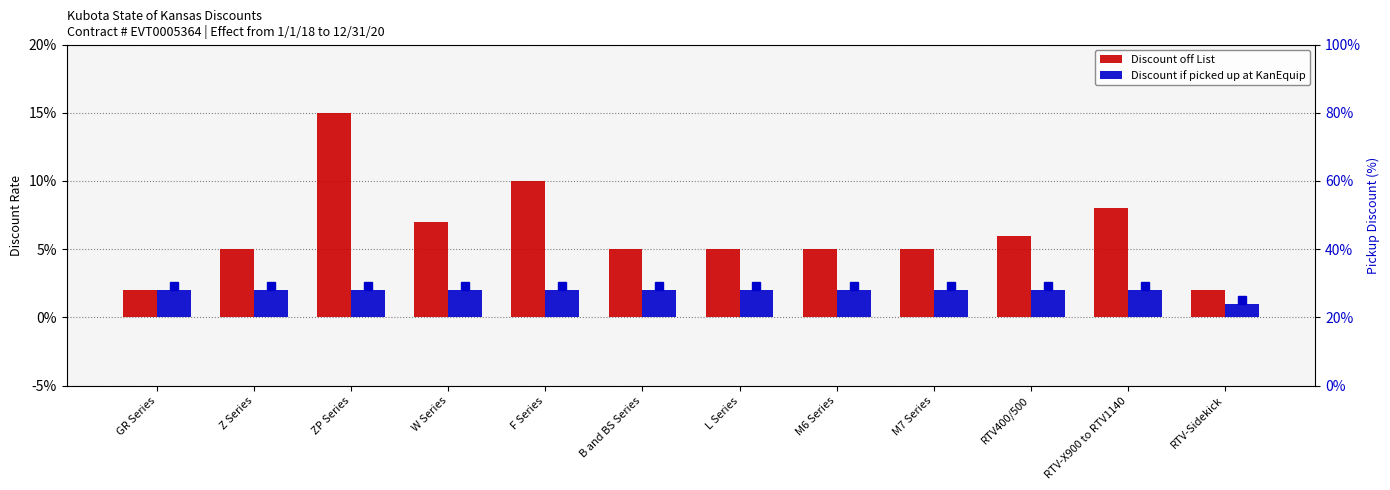

What is the total value across all series at ZP Series?

0.2